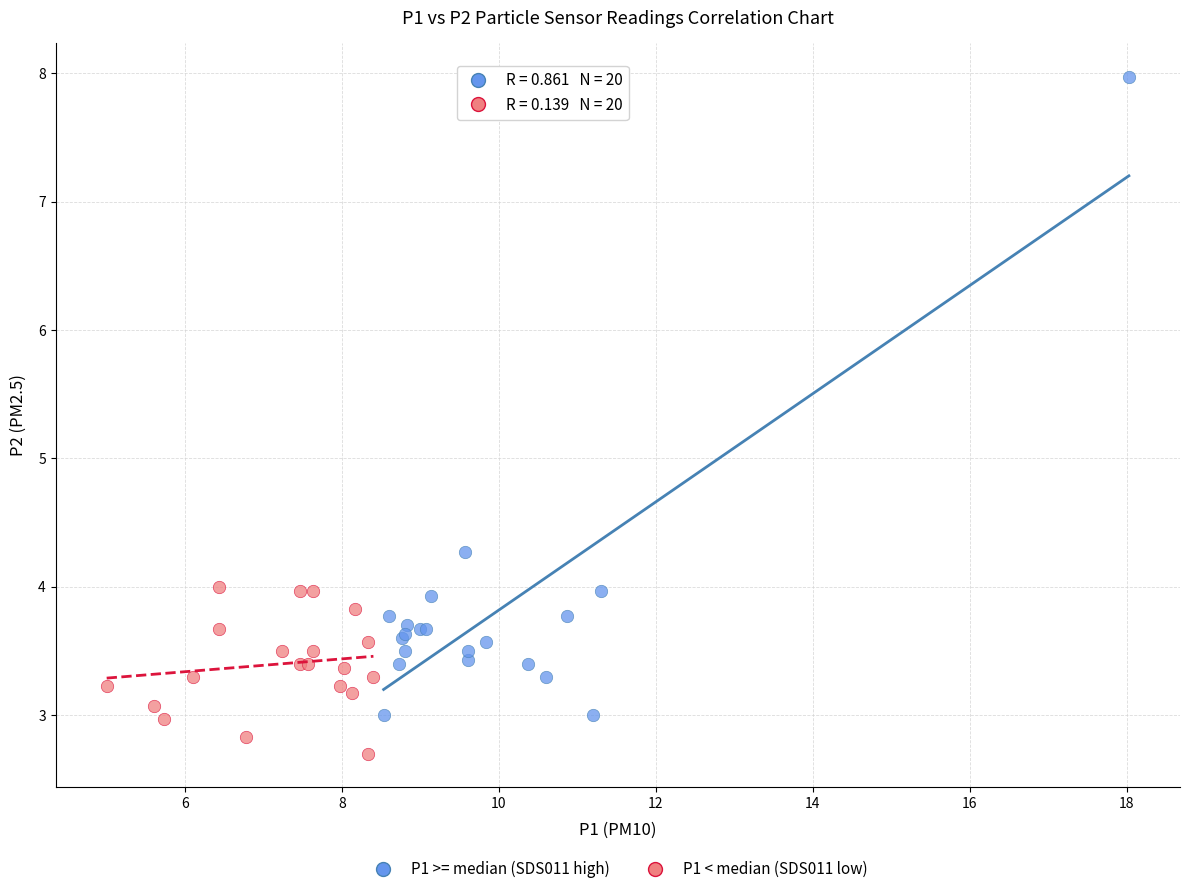

Which series contains the lowest Y value?

P1 < median (SDS011 low)